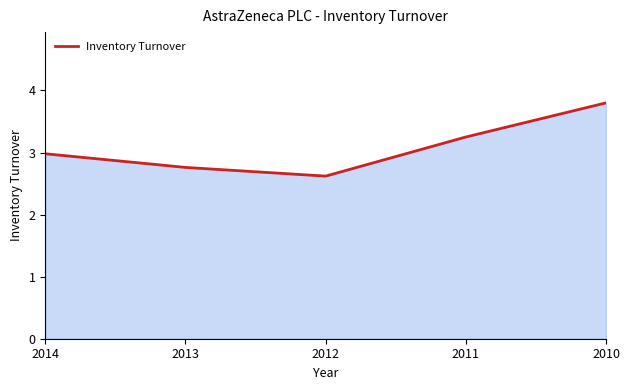

The chart shows a value of 3.8 at 2010. True or false?

True